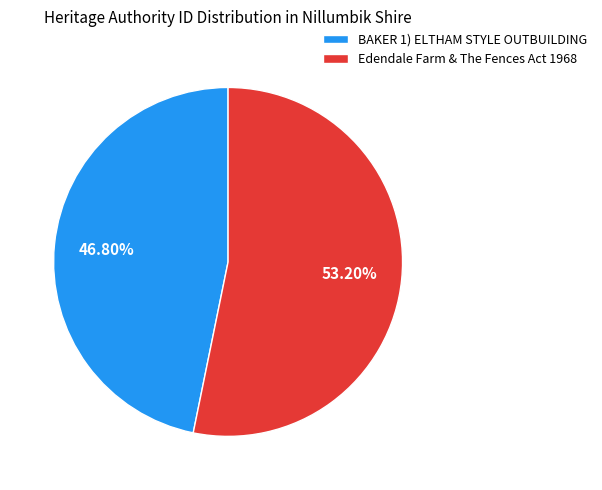

True or false: BAKER 1) ELTHAM STYLE OUTBUILDING accounts for 47% of the total.

True